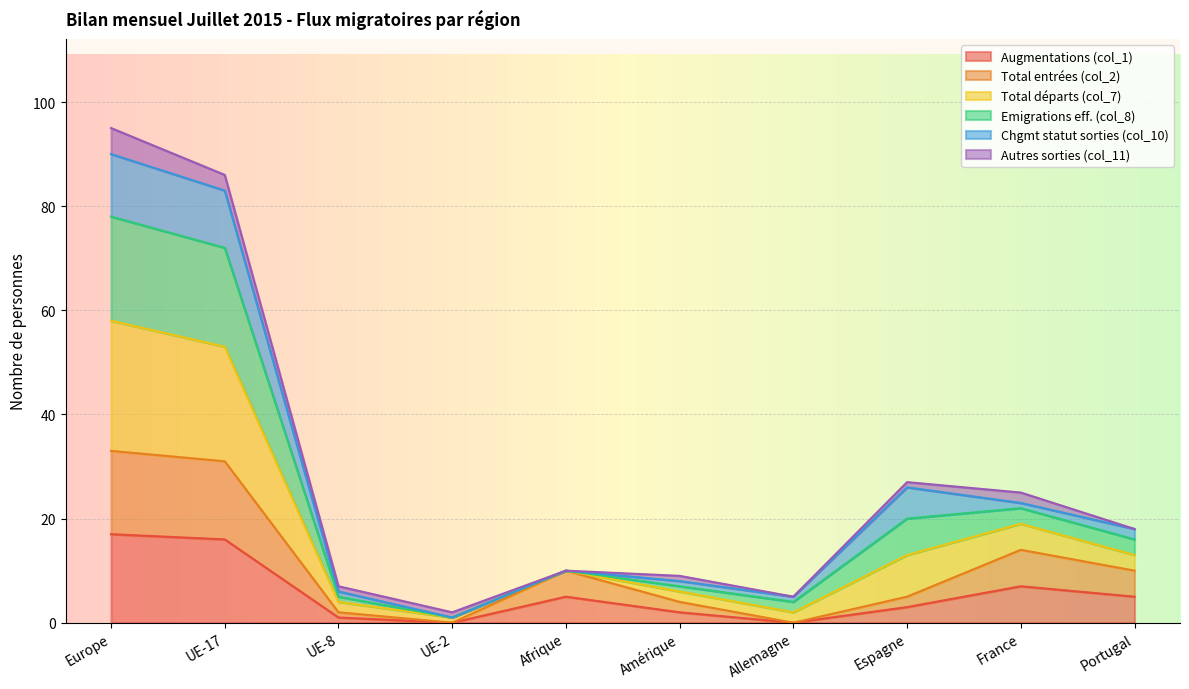

What is the spread (max minus min) of values at Portugal?

13